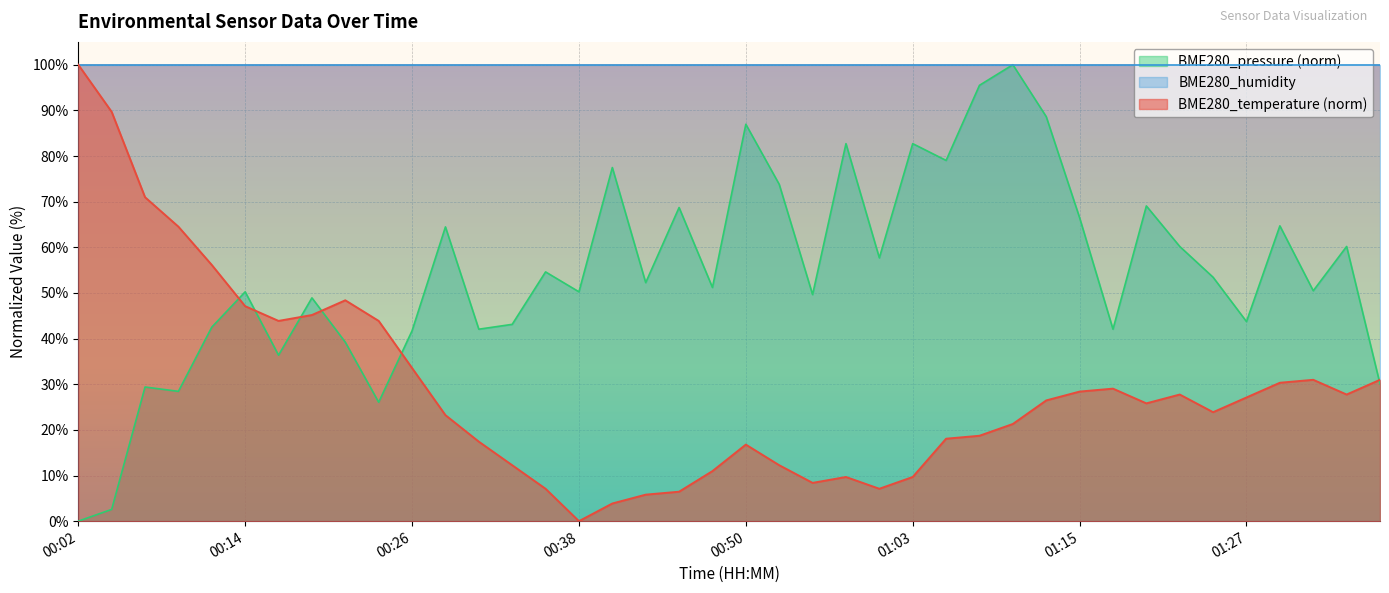

After their last crossing, which series has the higher values: BME280_pressure_norm or BME280_temperature?

BME280_temperature